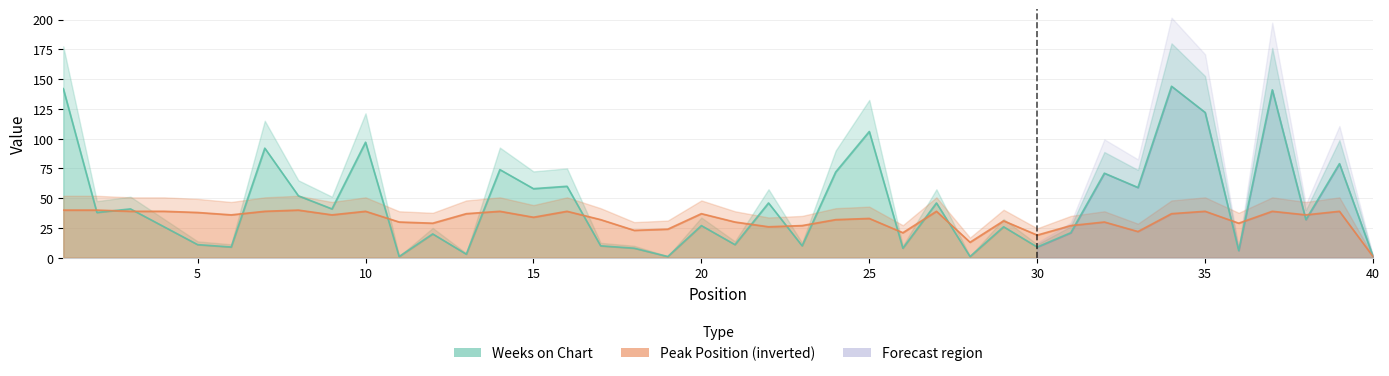

True or false: Weeks on Chart has a value of 38 at 2.

True